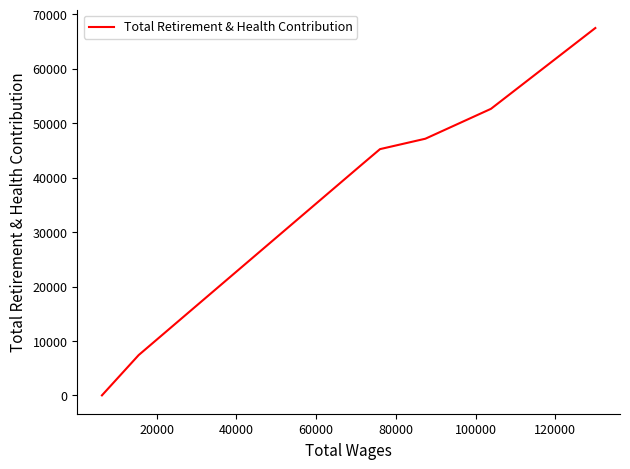

The value at 120000 is 45488. True or false?

False